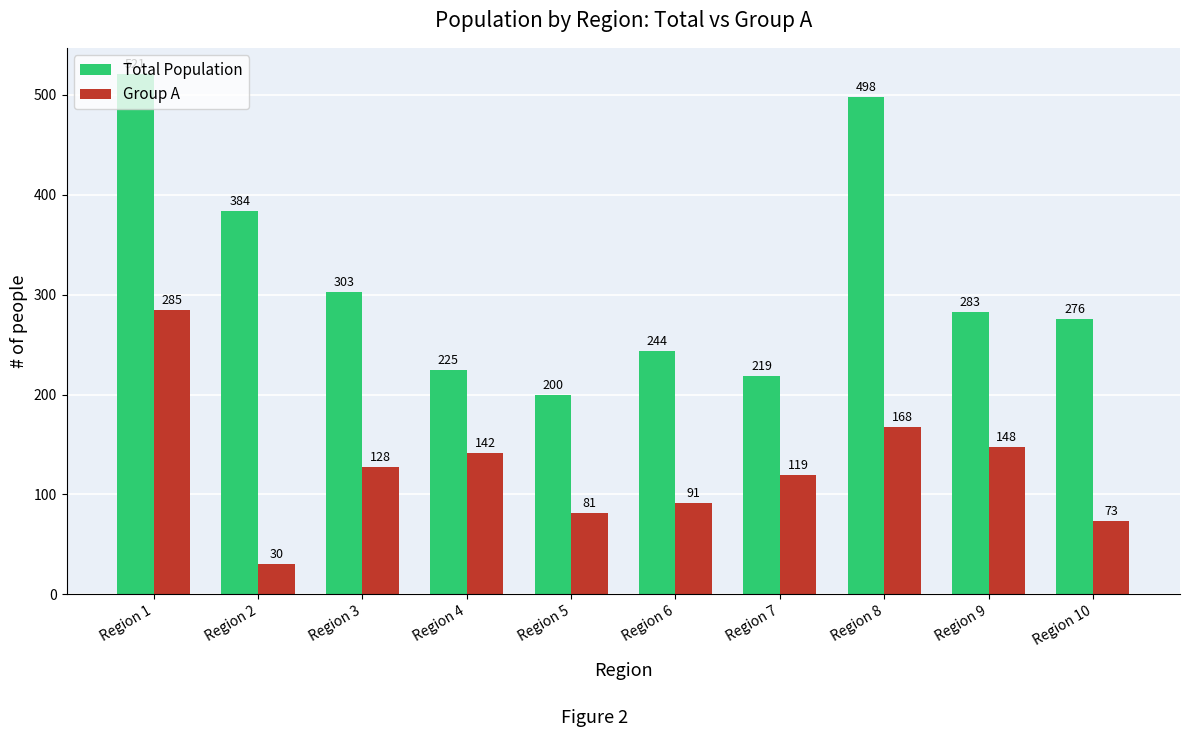

Reading left to right, extract all data points from this chart.

Total Population: Region 1=521	Region 2=384	Region 3=303	Region 4=225	Region 5=200	Region 6=244	Region 7=219	Region 8=498	Region 9=283	Region 10=276
Group A: Region 1=285	Region 2=30	Region 3=128	Region 4=142	Region 5=81	Region 6=91	Region 7=119	Region 8=168	Region 9=148	Region 10=73